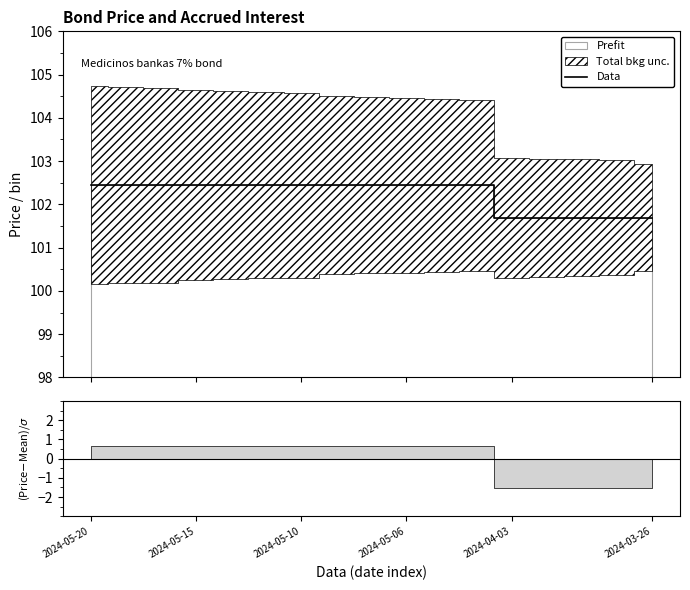

What is the ratio of the value at 13 to the value at 7?

1.0